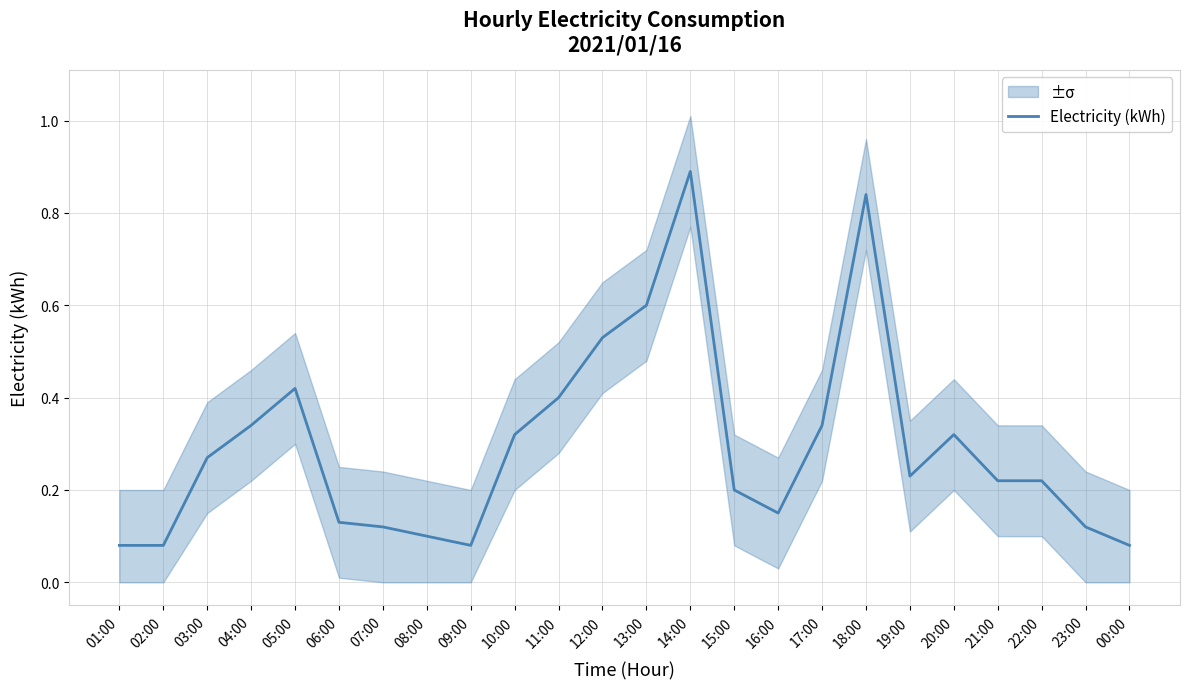

What is the average value?

0.3